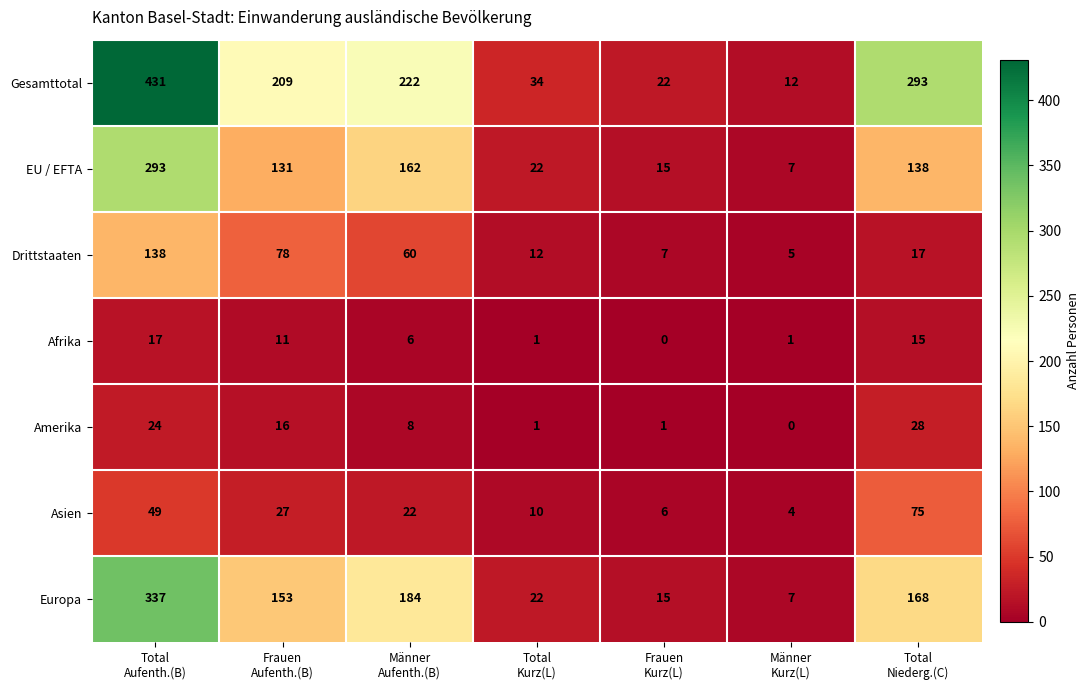

What is the sum of all Europa values?

886